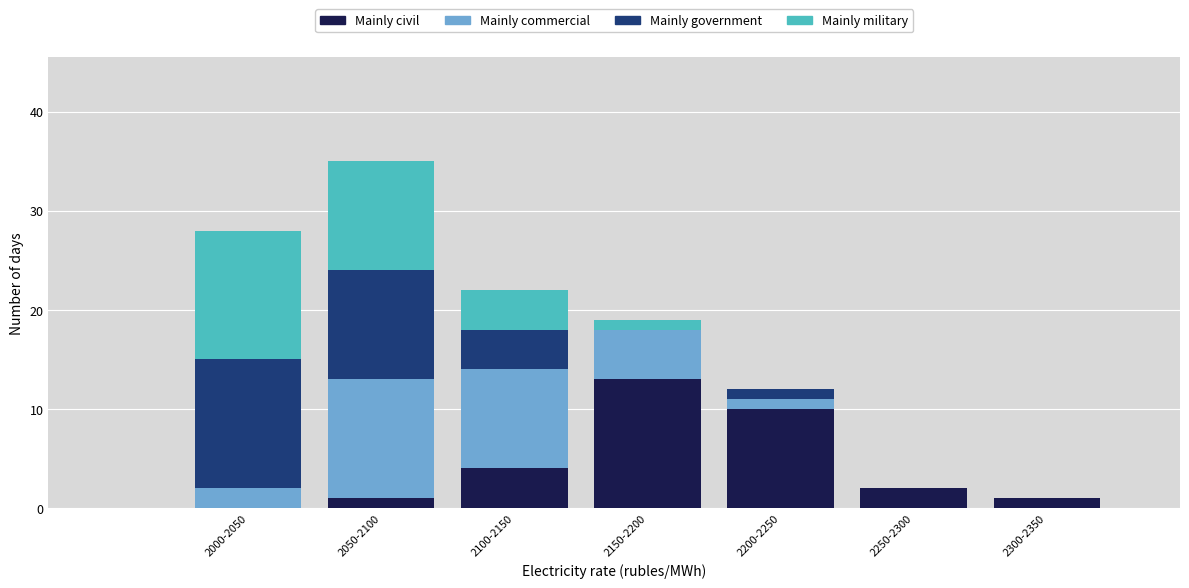

Reading left to right, what are the values for Mainly civil?

2000-2050=0	2050-2100=1	2100-2150=4	2150-2200=13	2200-2250=10	2250-2300=2	2300-2350=1